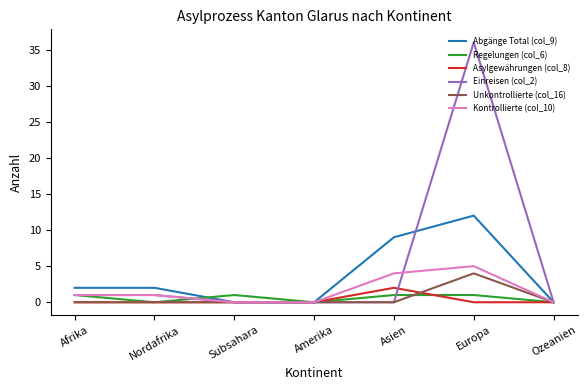

Reading right to left, extract all data points from this chart.

Abgänge Total (col_9): 0	12	9	0	0	2	2
Regelungen (col_6): 0	1	1	0	1	0	1
Asylgewährungen (col_8): 0	0	2	0	0	0	0
Einreisen (col_2): 0	36	0	0	0	1	1
Unkontrollierte (col_16): 0	4	0	0	0	0	0
Kontrollierte (col_10): 0	5	4	0	0	1	1